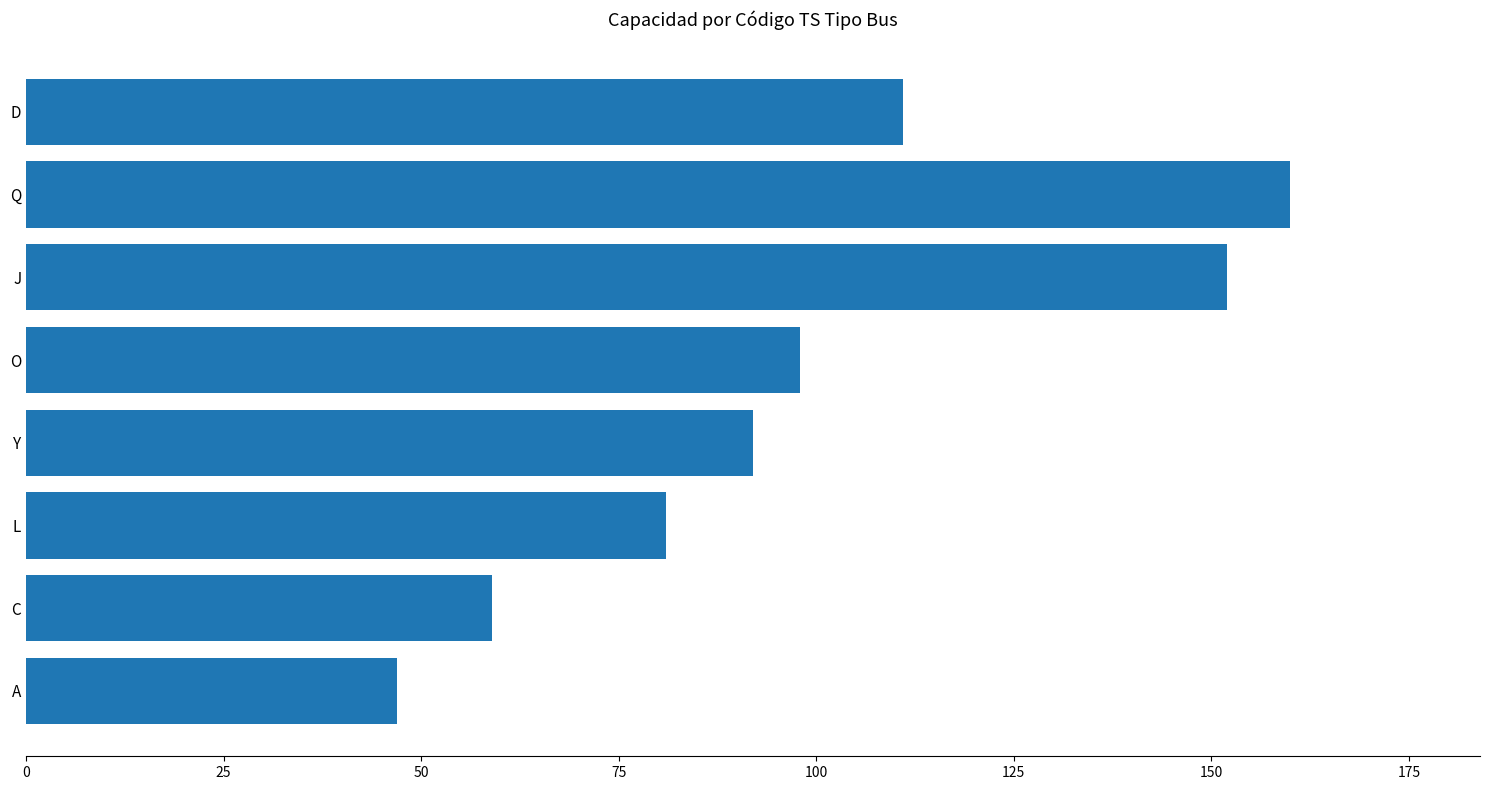

What value does the data have at D, to the nearest 5?

110